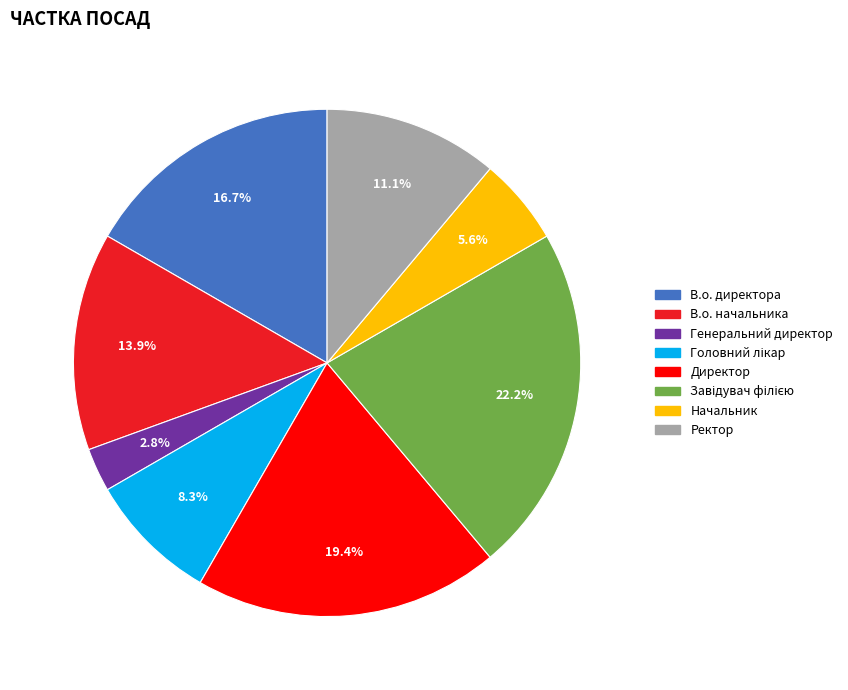

Which has a higher value, В.о. директора or Ректор?

В.о. директора